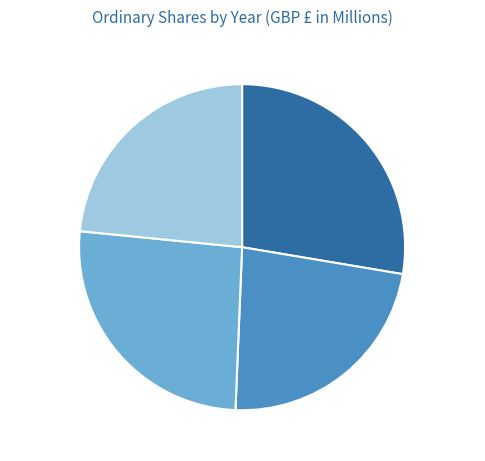

Do Mar. 31, 2015 and Mar. 31, 2017 together represent more than half of the pie?

No